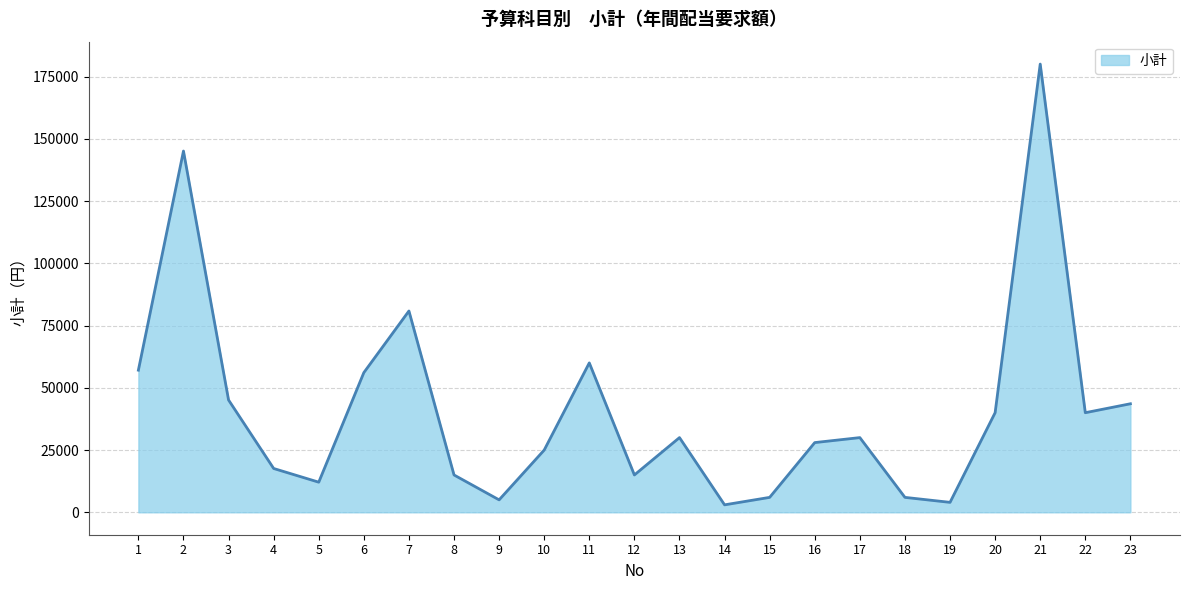

What is the change in value from 12 to 20?

+25000